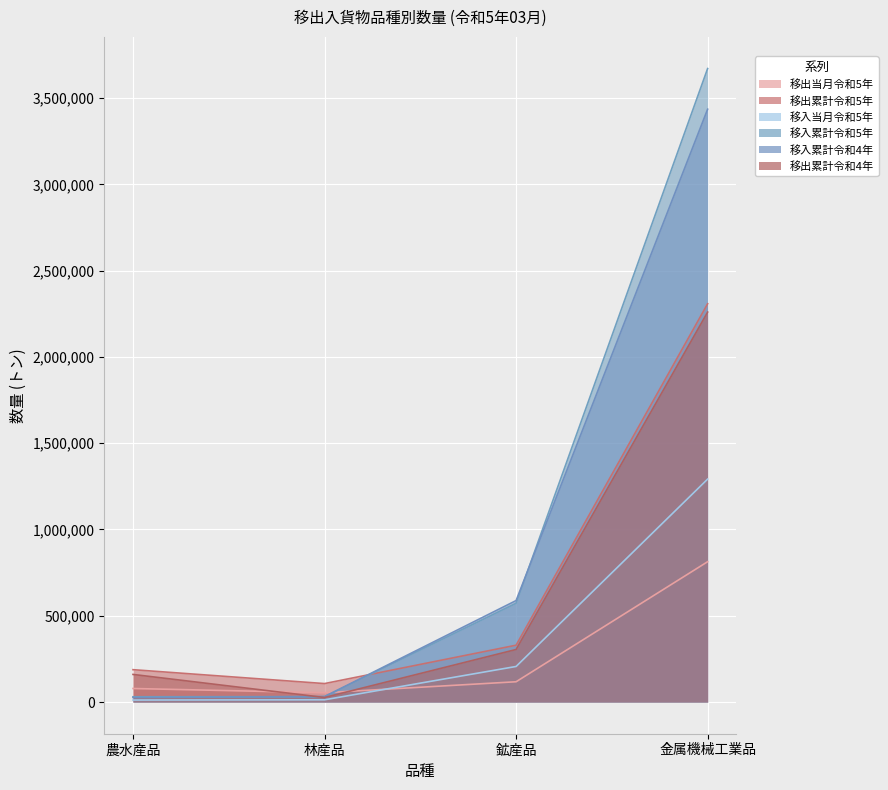

Reading left to right, what are all the values shown in this chart?

移出当月令和5年: 農水産品=78509.6	林産品=54000.8	鉱産品=117603.8	金属機械工業品=813288.8
移出累計令和5年: 農水産品=187559.8	林産品=107052.7	鉱産品=329398.3	金属機械工業品=2308216.1
移入当月令和5年: 農水産品=160015.5	林産品=26350.2	鉱産品=304524.0	金属機械工業品=2259700.4
移入累計令和5年: 農水産品=30562.9	林産品=31257.9	鉱産品=572463.8	金属機械工業品=3670986.5
移入累計令和4年: 農水産品=11636.6	林産品=13070.5	鉱産品=206208.1	金属機械工業品=1291956.9
移出累計令和4年: 農水産品=26401.2	林産品=31698.4	鉱産品=588054.1	金属機械工業品=3435339.3